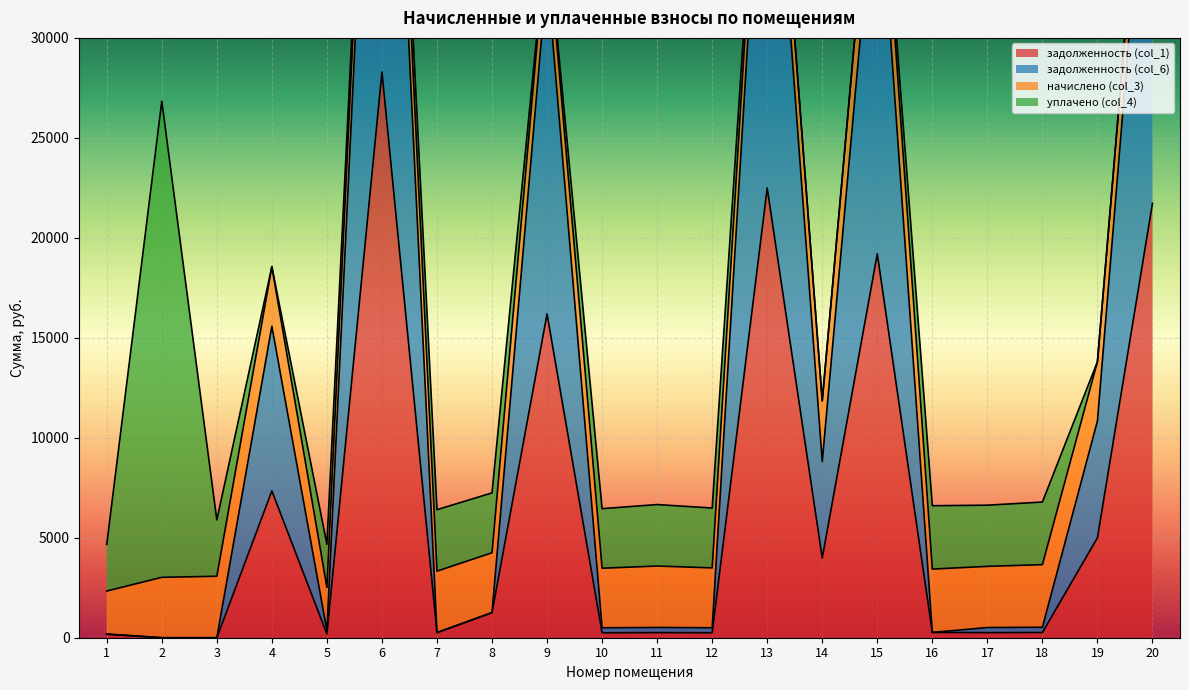

What is the difference between the задолженность (col_1) values at 9 and 5?

16010.8